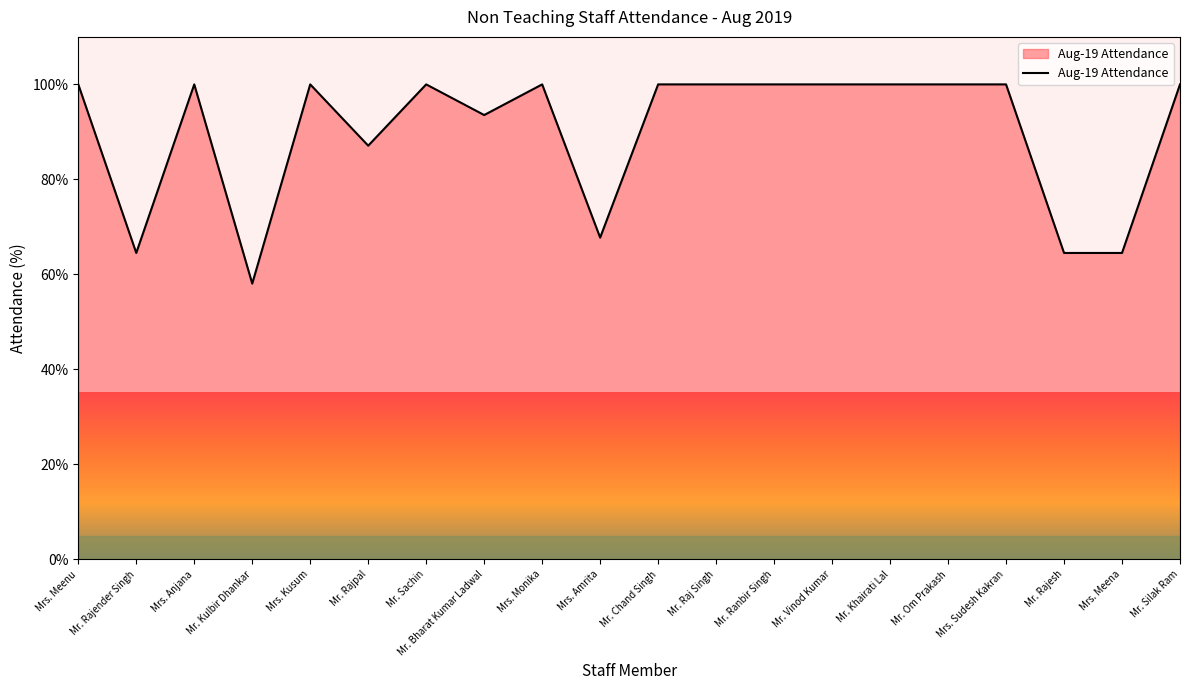

Where is the first local maximum?

Mrs. Anjana